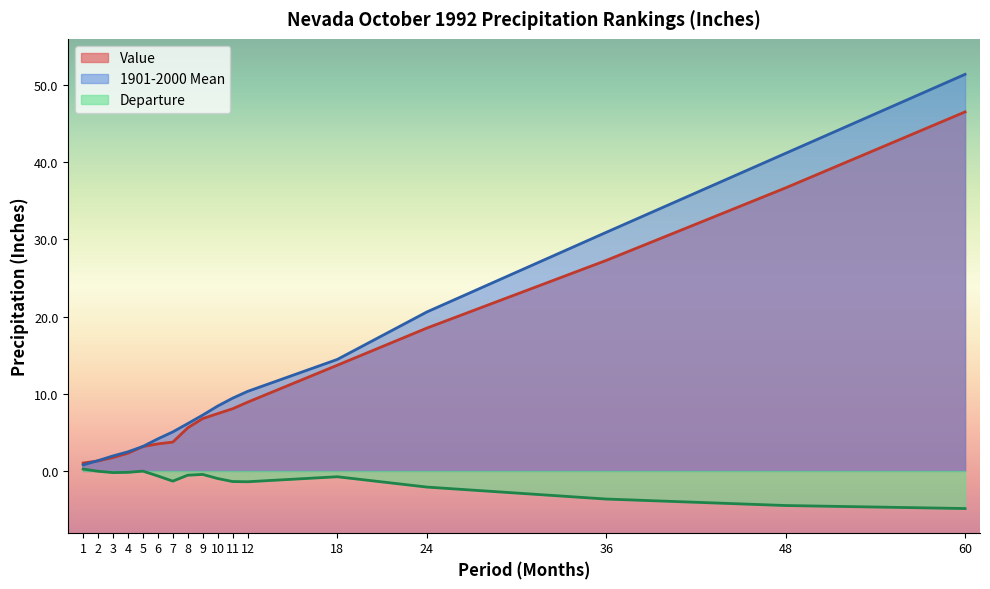

What is the difference between the second highest and second lowest values in the 1901-2000 Mean series?

39.8